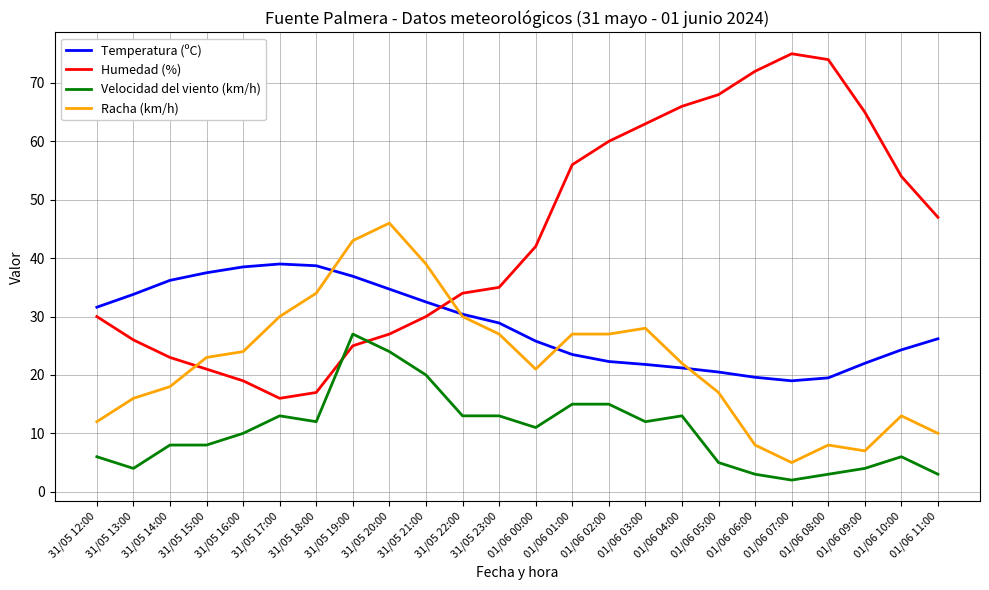

Which series has the widest spread of values?

Humedad (%)